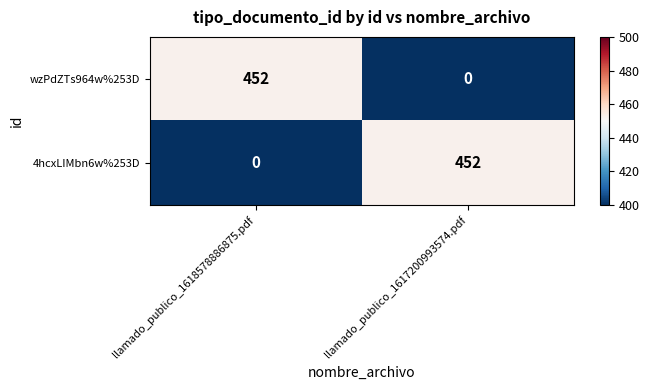

What is the total value across all series at llamado_publico_1618578886875.pdf?

452